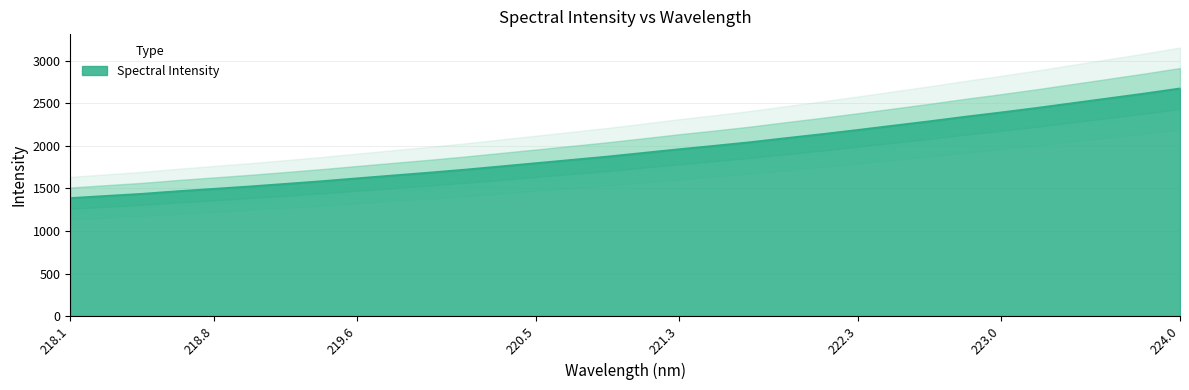

At which label does the data first exceed 1916?

221.1174